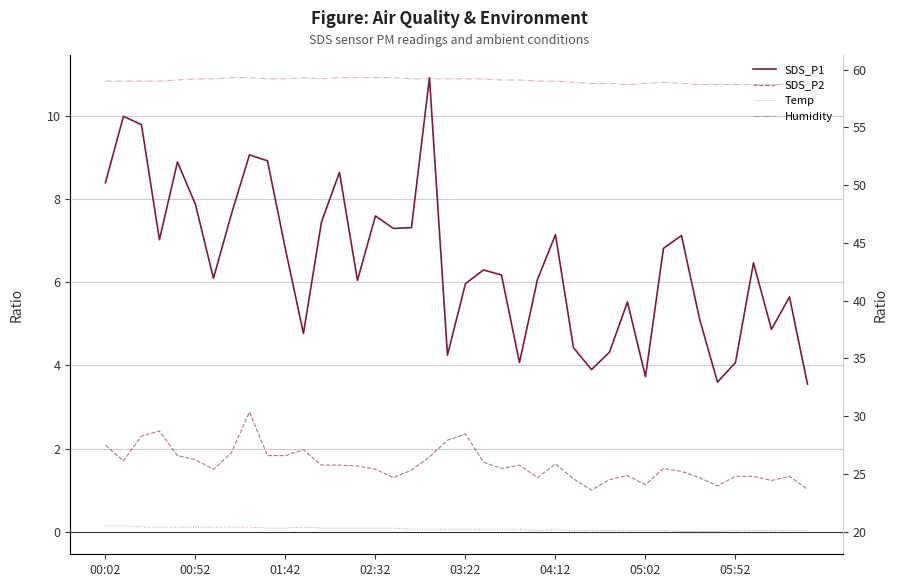

Count the Temp values in the range 20 to 21.

40